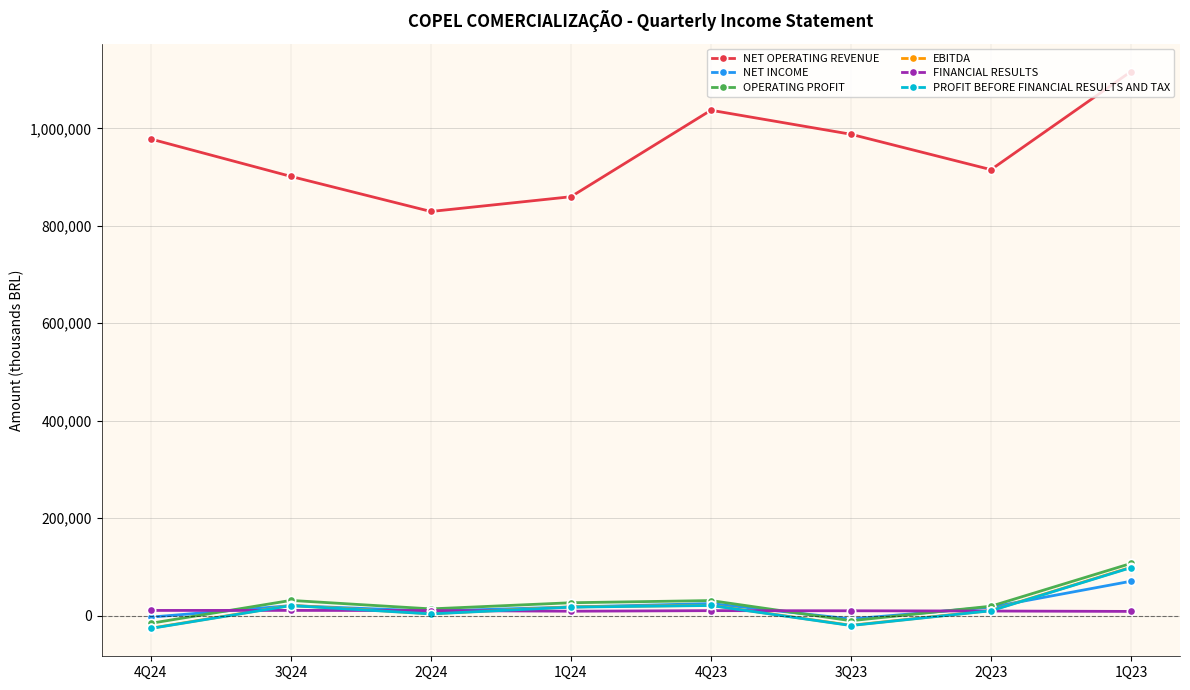

What is the minimum value shown in the chart?

-26381.0